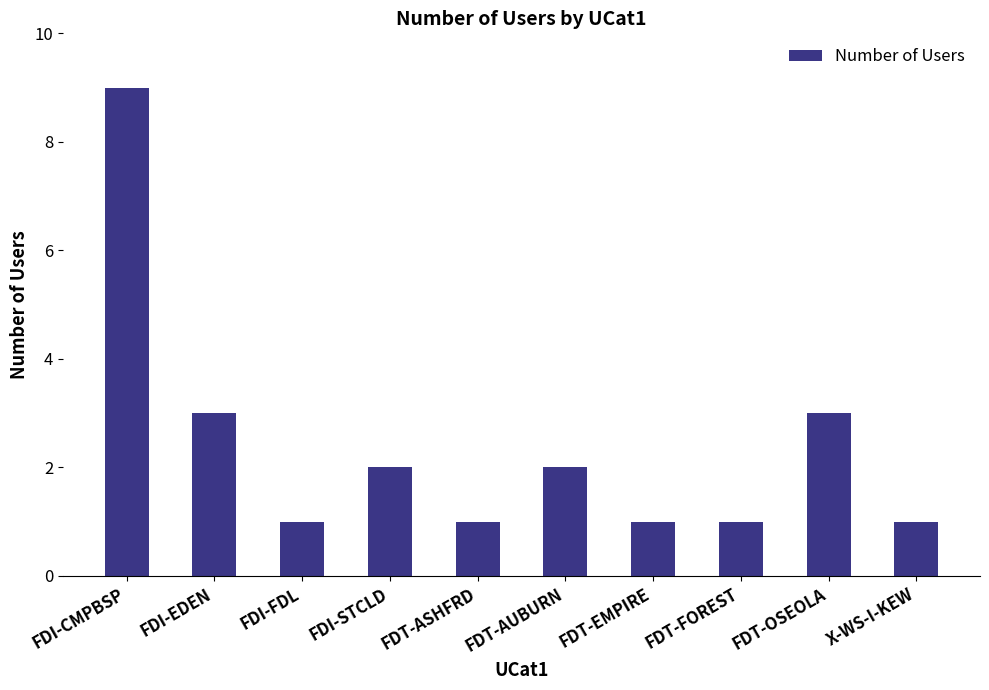

Are the bars grouped side by side (vs. stacked)?

No